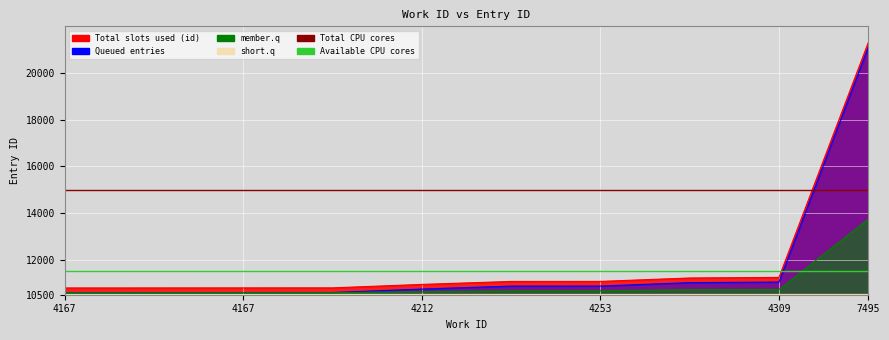

What is the maximum value for Total CPU cores?

15000